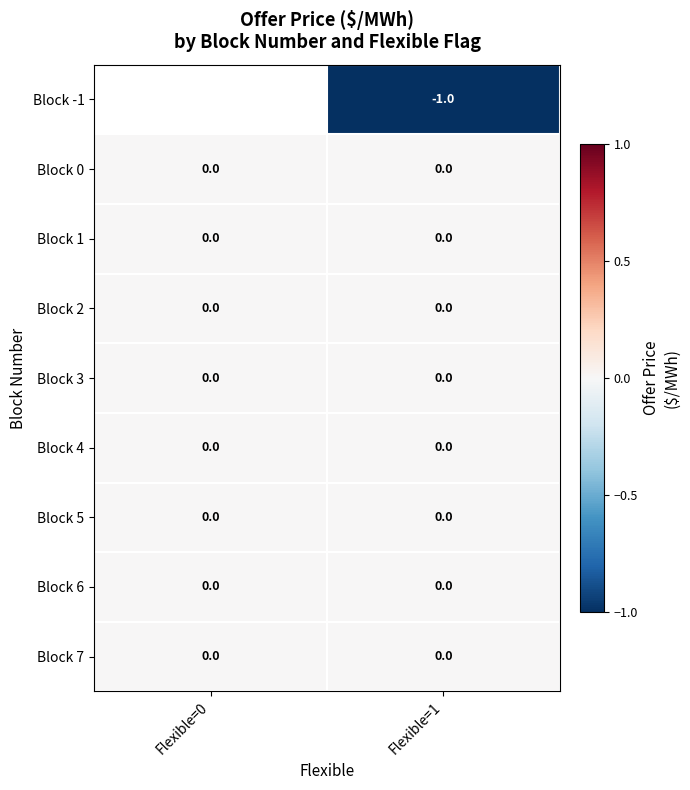

How many data points does each series have?

2